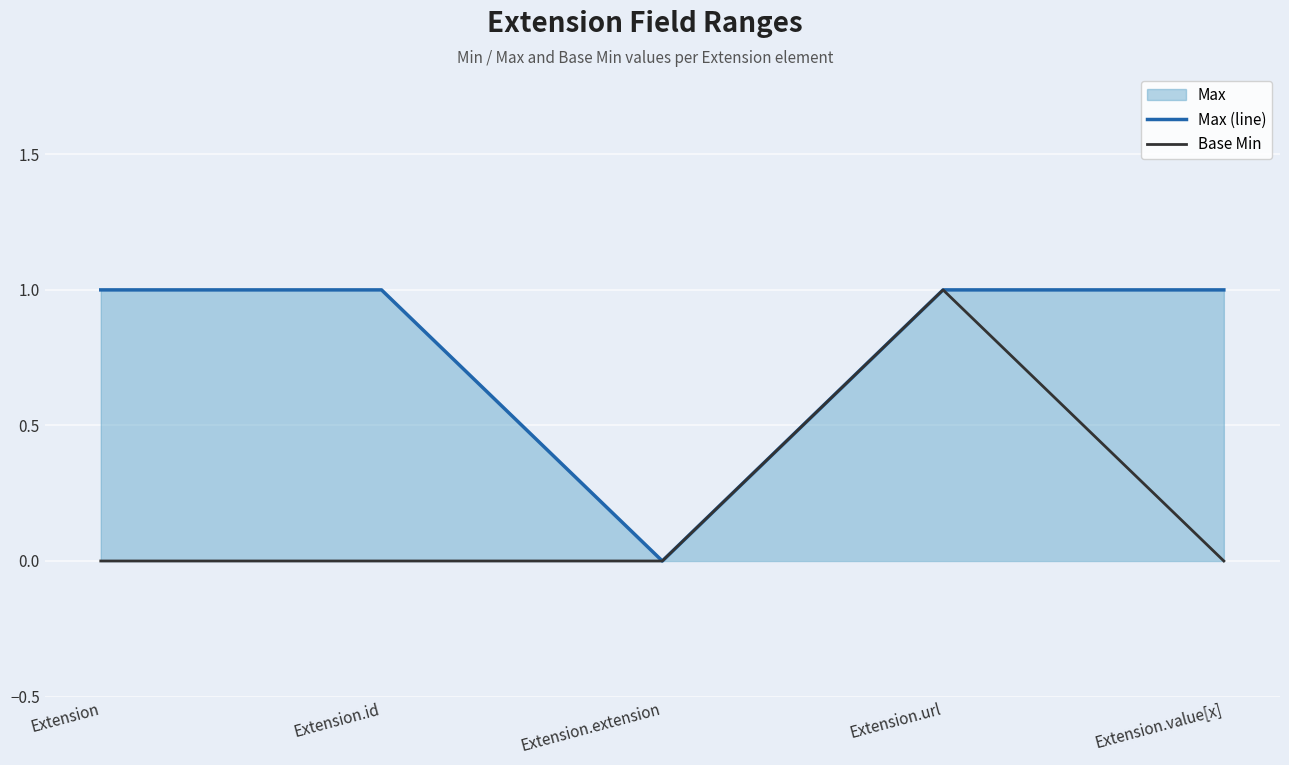

Reading right to left, extract all data points from this chart.

Max (line): 1	1	0	1	1
Base Min: 0	1	0	0	0